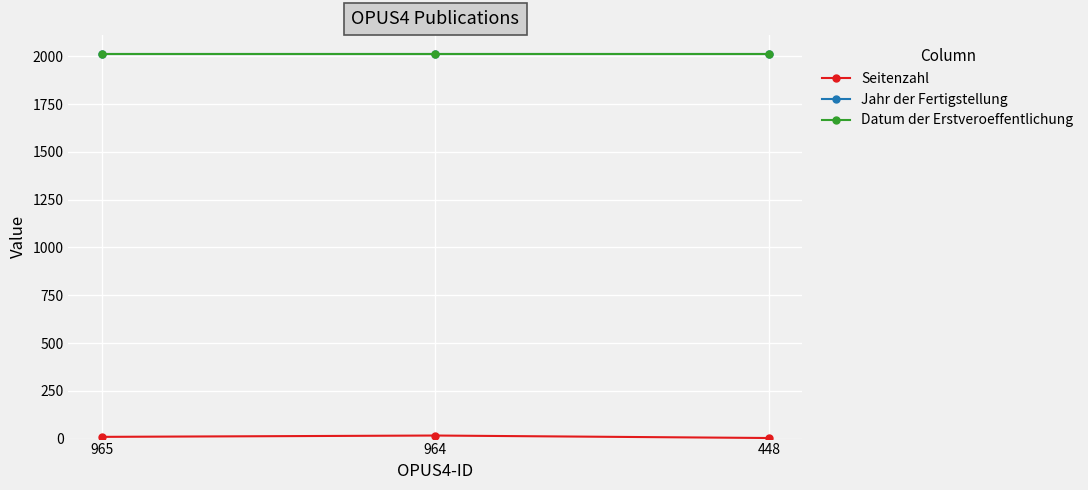

How many data points in Seitenzahl are above 9?

1